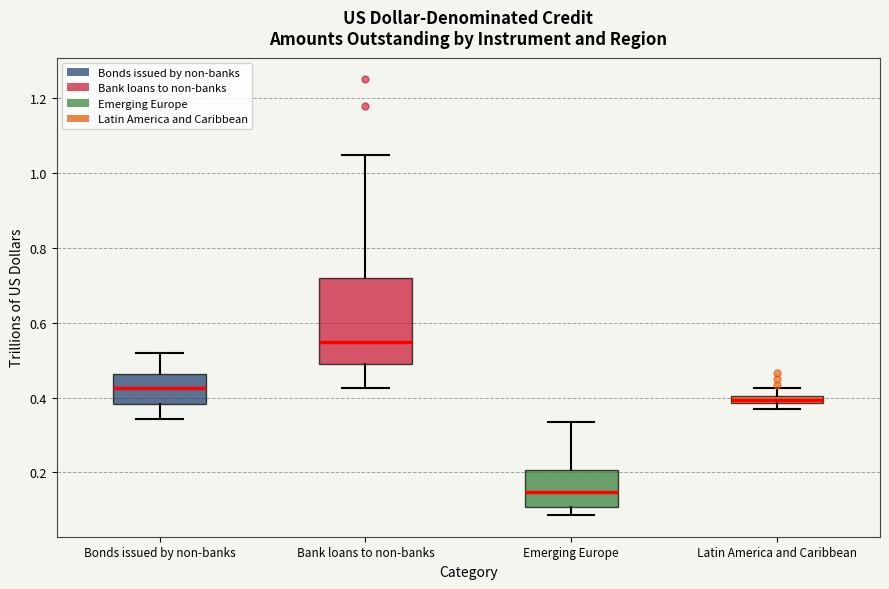

Which box is the tallest, from its lower edge to its upper edge?

Bank loans to non-banks